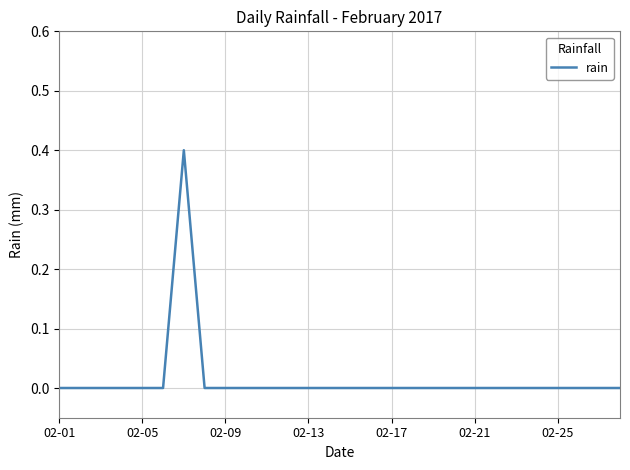

What is the sum of all values?

0.4